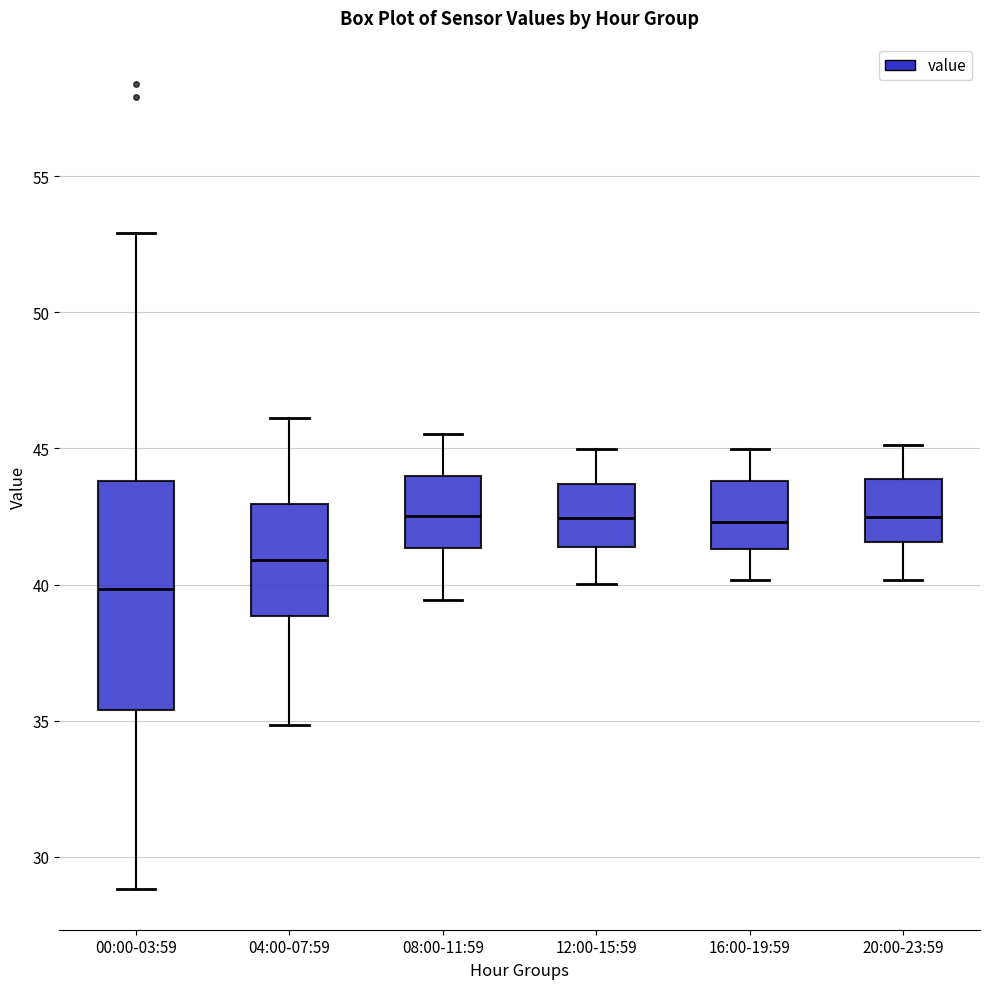

Where does the median line of the box for 20:00-23:59 sit on the y-axis? The values are not printed on the chart, so give them approximately, as read against the axis.

42.5